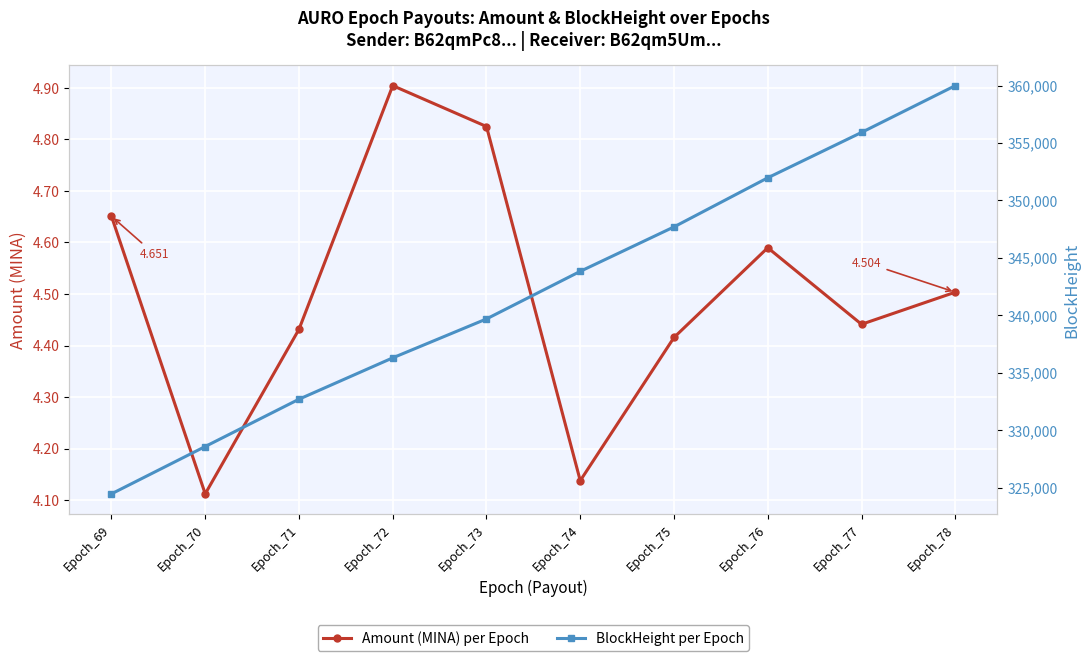

True or false: Amount (MINA) per Epoch has more than 2 interior local peaks.

False